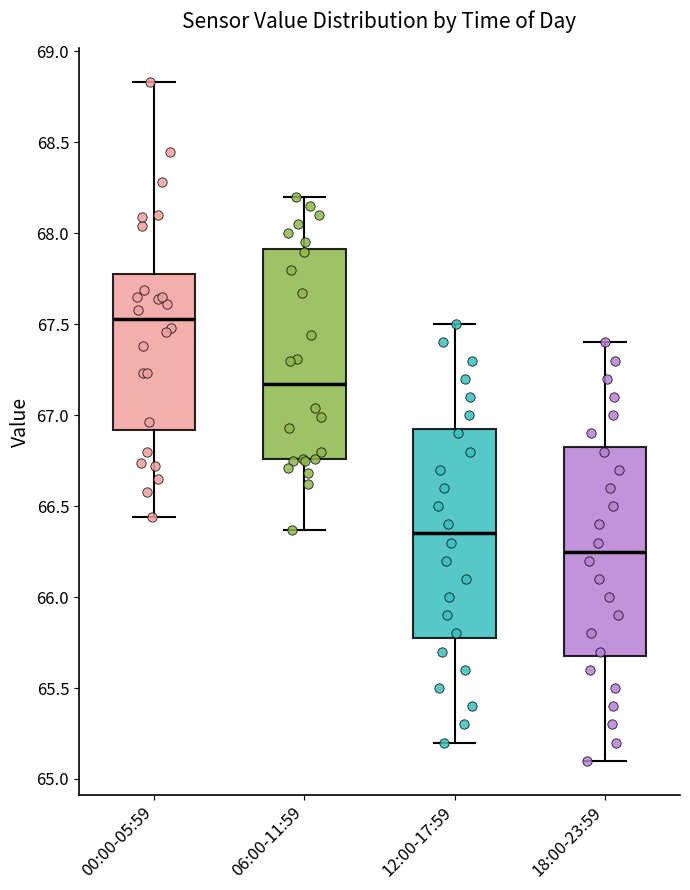

Which box has the lowest median line?

18:00-23:59